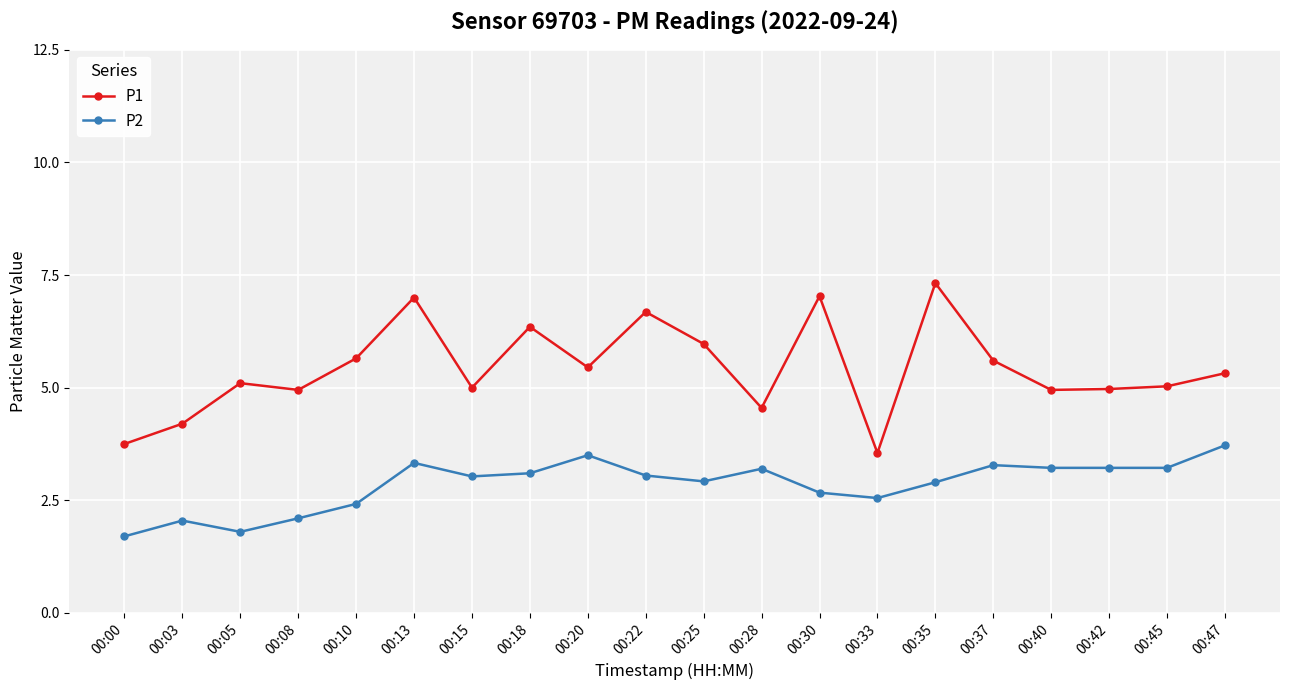

What is the difference between the highest and lowest values at 00:35?

4.4